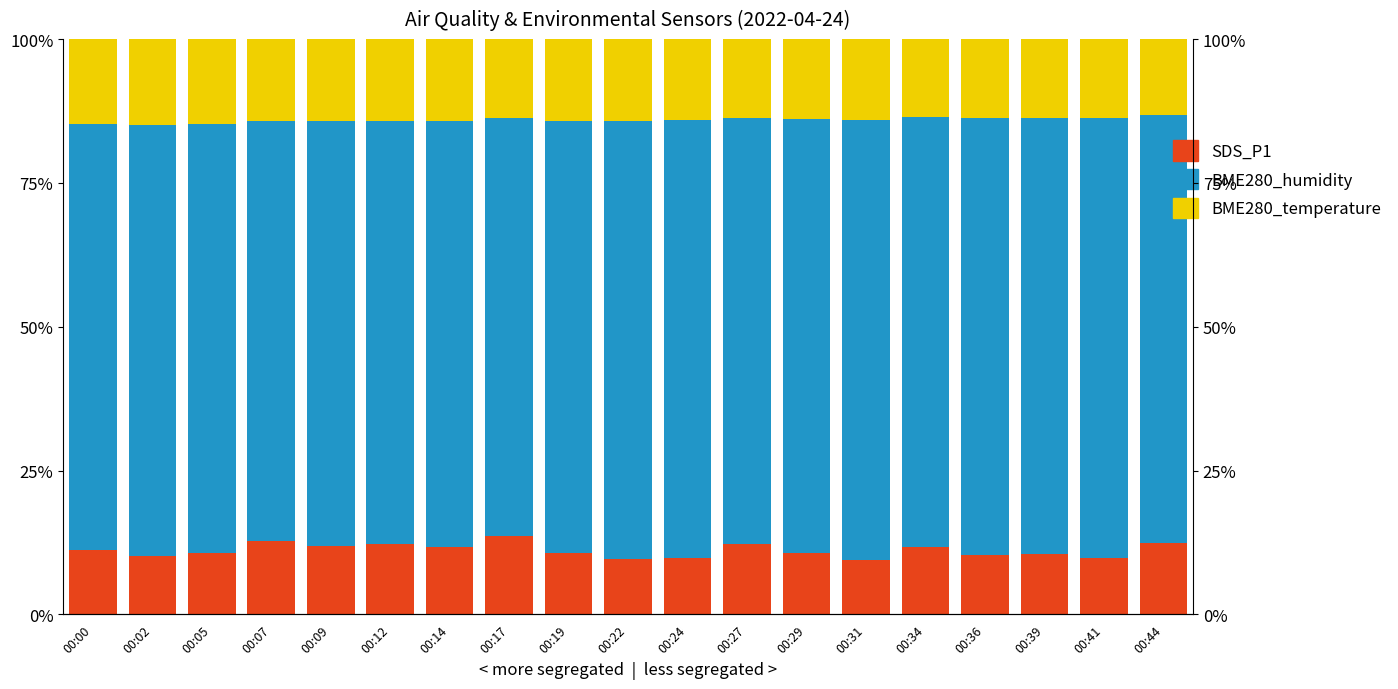

Which category has the lowest value in the BME280_temperature series?

00:44